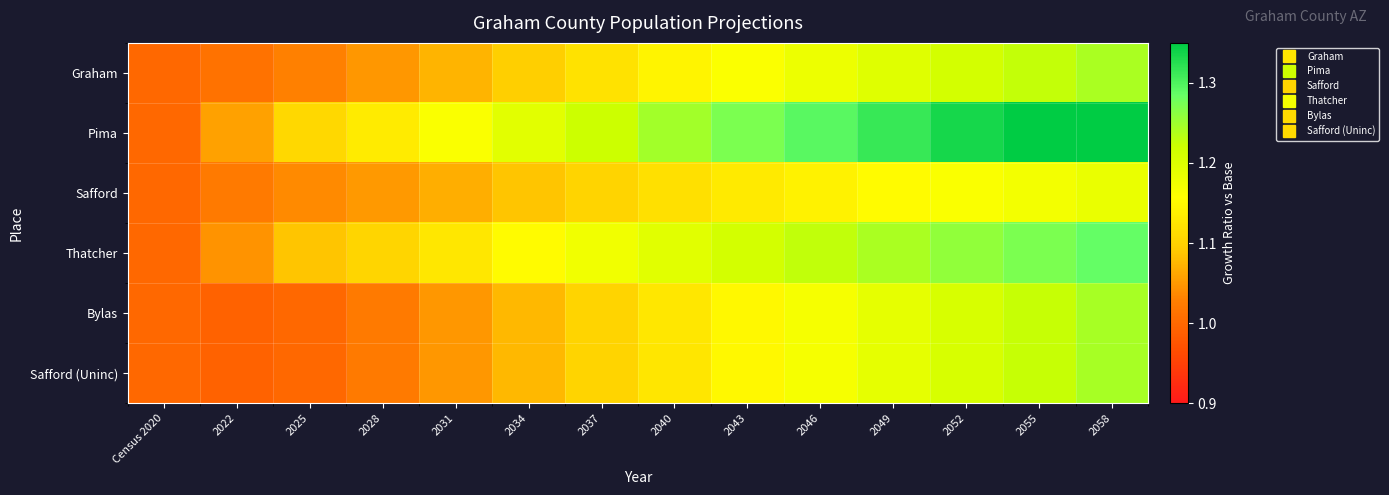

Which has a higher value, 2055 or 2031?

2055